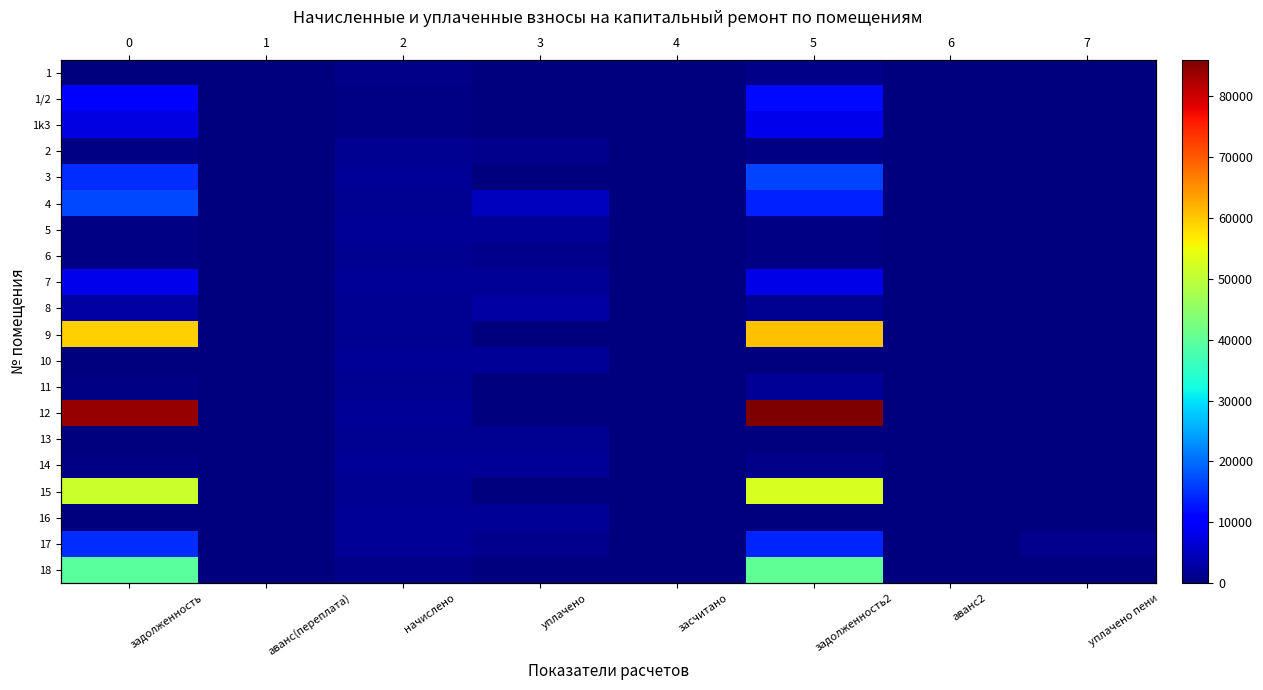

The 6 series shows 305.6 at задолженность2. True or false?

False